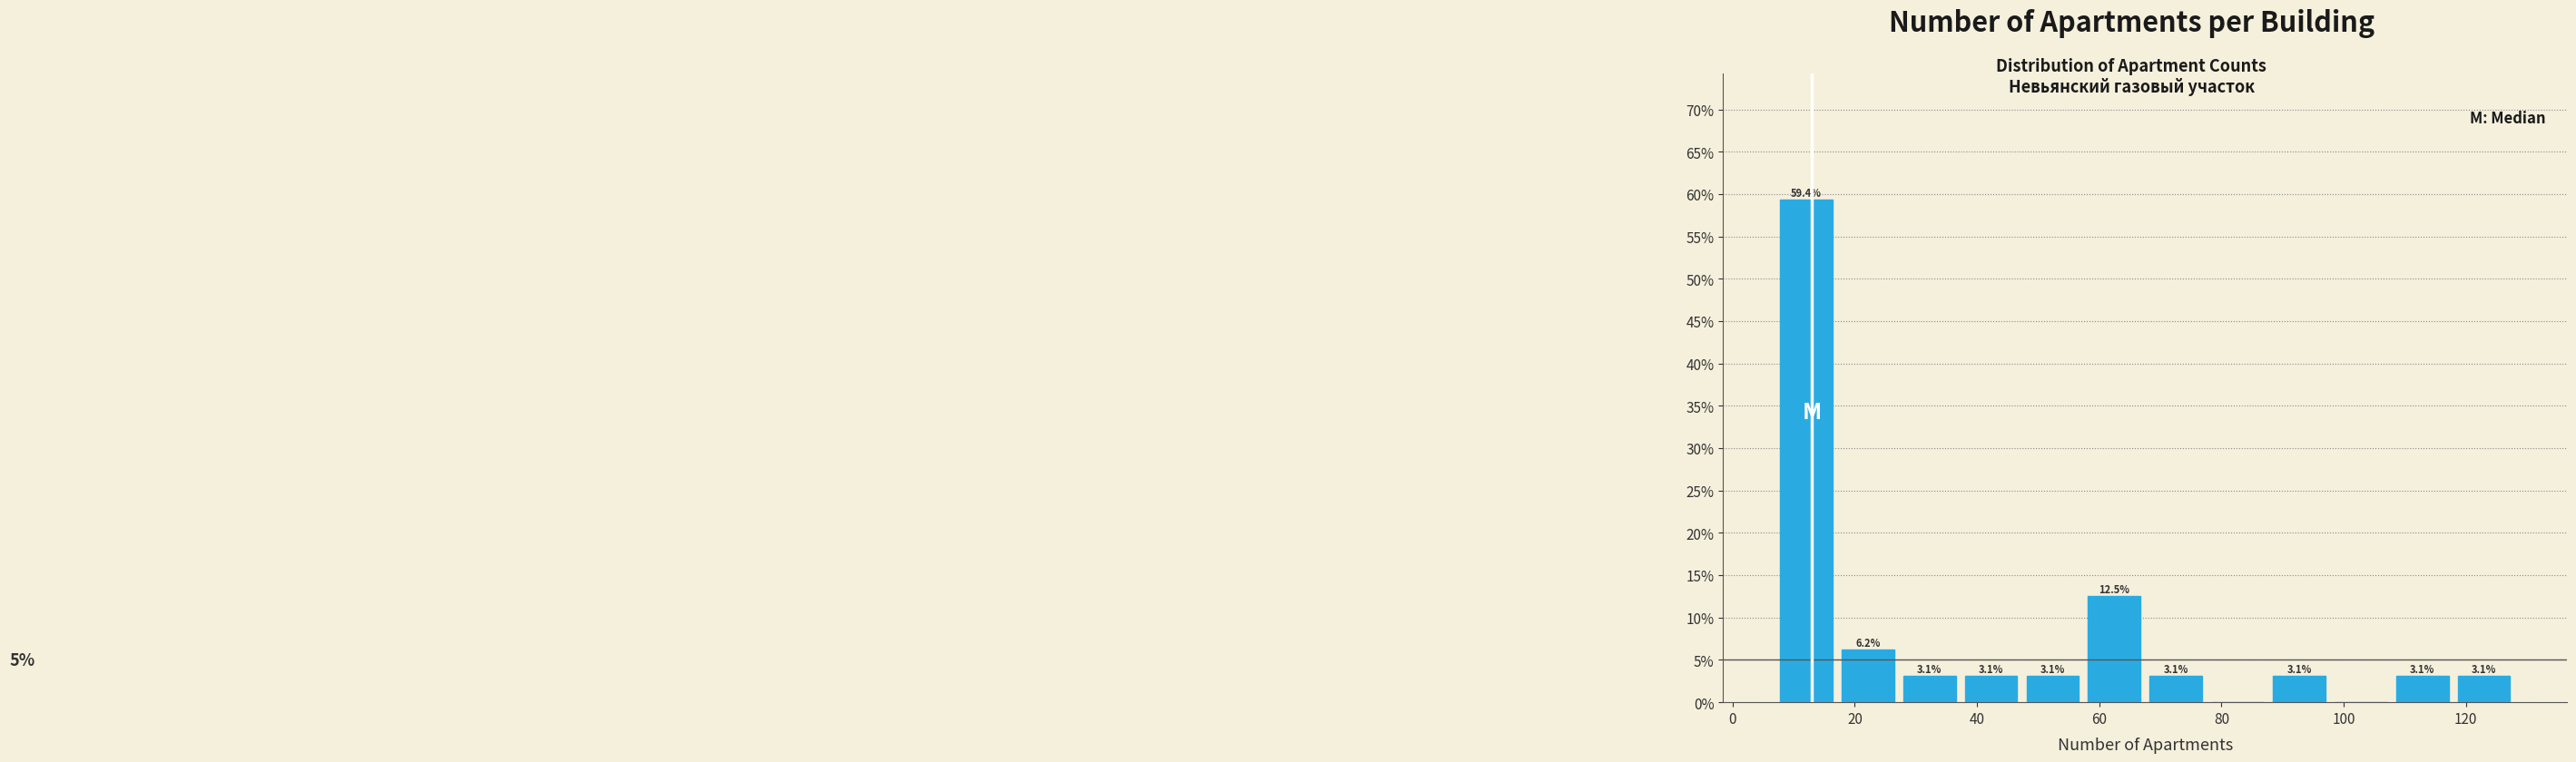

Which range on the x-axis has the tallest bar?

8 to 18